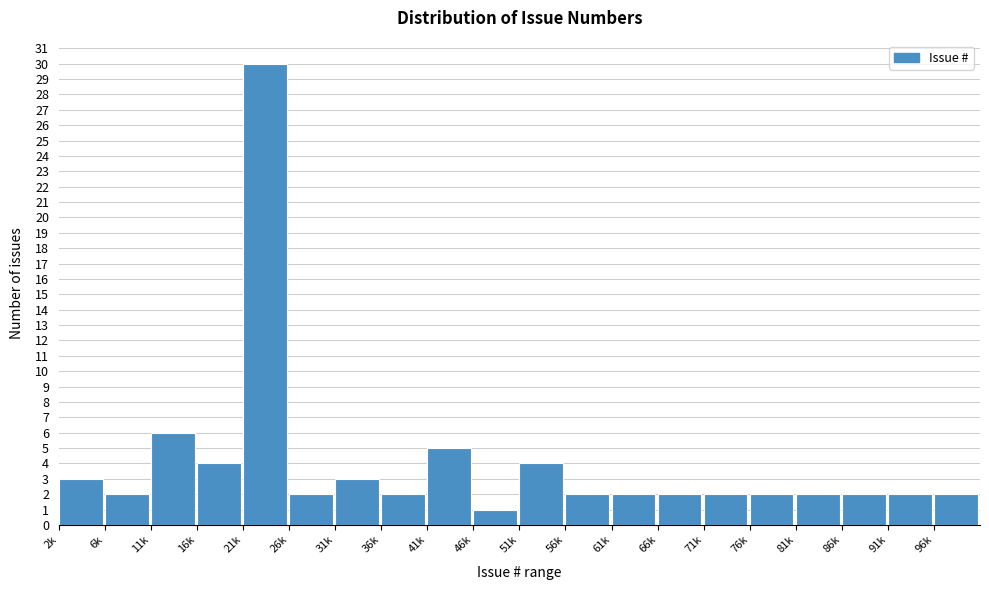

Reading left to right, transcribe all the data shown in this chart.

3	2	6	4	30	2	3	2	5	1	4	2	2	2	2	2	2	2	2	2